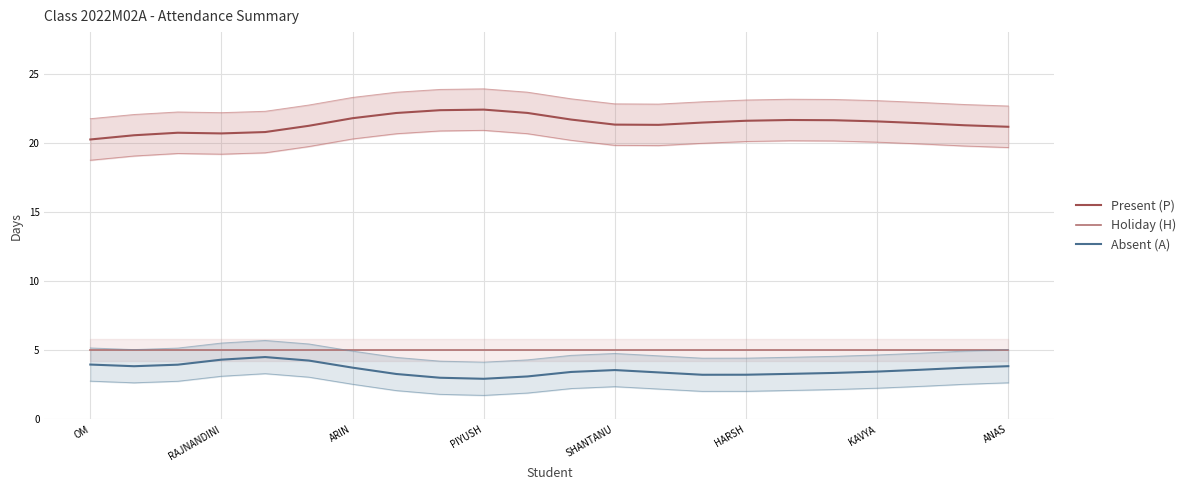

The value of Present (P) at SHANTANU is 34.9. True or false?

False